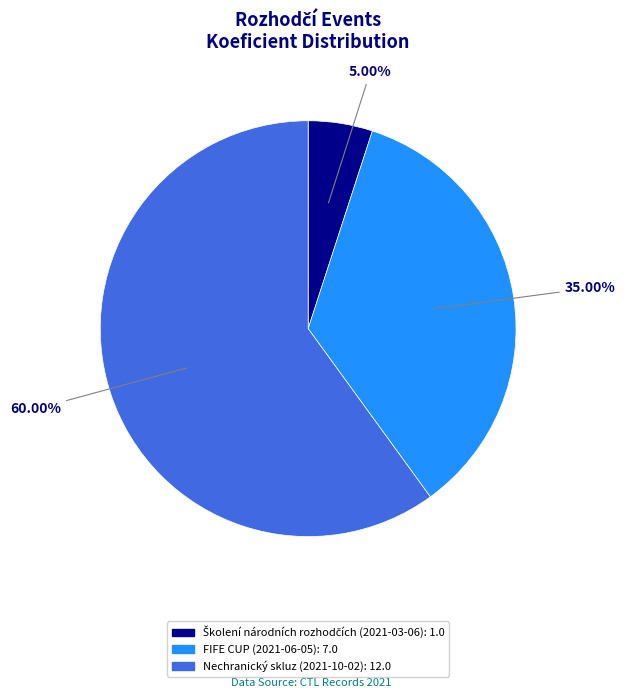

Does any single category account for the majority?

Yes